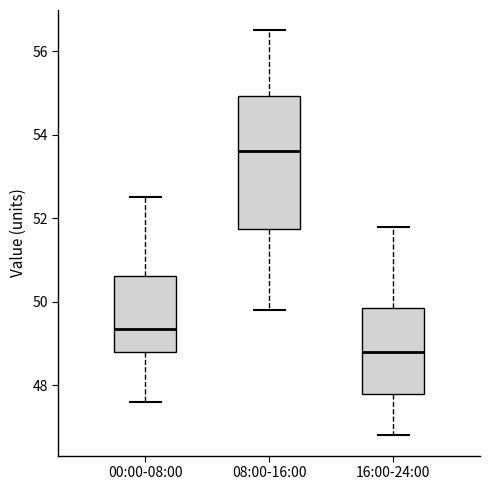

Reading left to right, transcribe this box plot: for each box, give where its median line is, the range the box spans, and where its two whiskers end, as read against the y-axis. The values are not printed on the chart, so give them approximately, as read against the axis.

00:00-08:00: median 49.4, box 48.8 to 50.6, whiskers 47.6 to 52.6
08:00-16:00: median 53.6, box 51.8 to 55.0, whiskers 49.8 to 56.6
16:00-24:00: median 48.8, box 47.8 to 49.8, whiskers 46.8 to 51.8